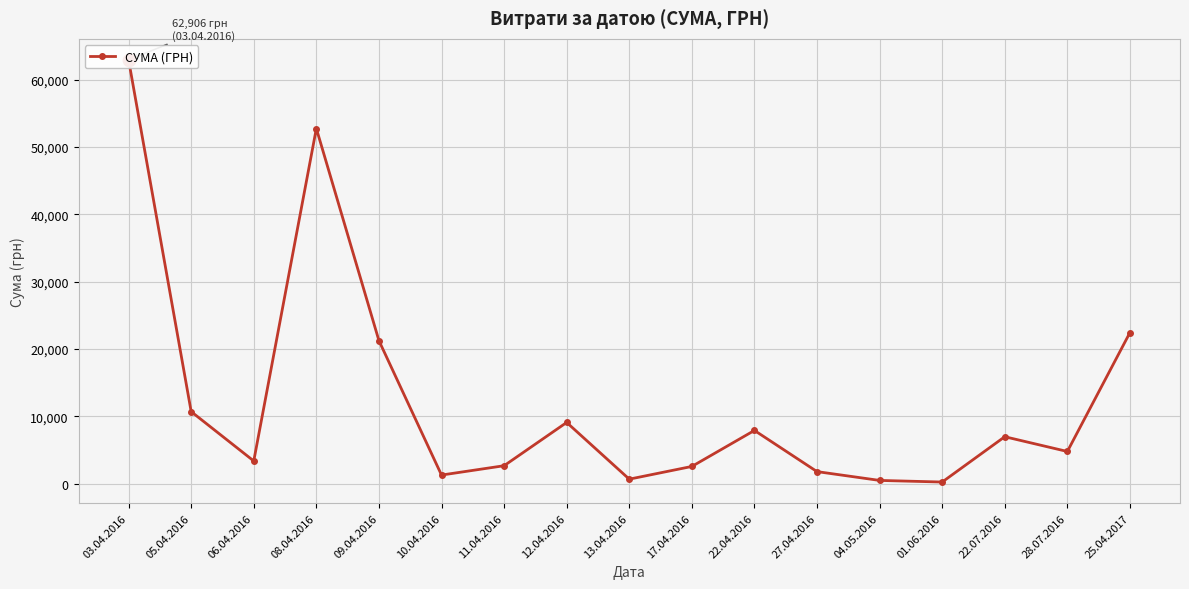

What is the smallest value displayed?

264.0